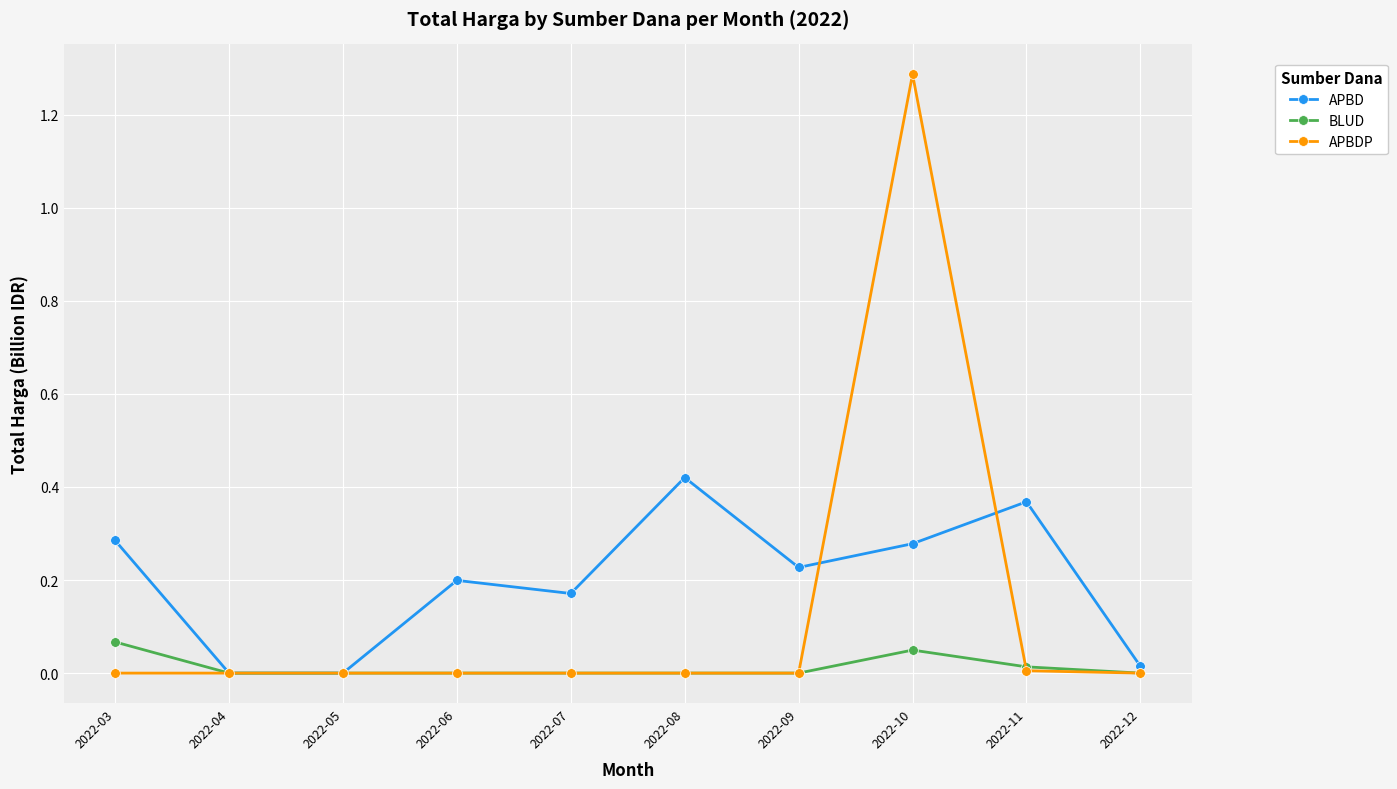

List the series in order of their overall mean, lowest first.

BLUD, APBDP, APBD